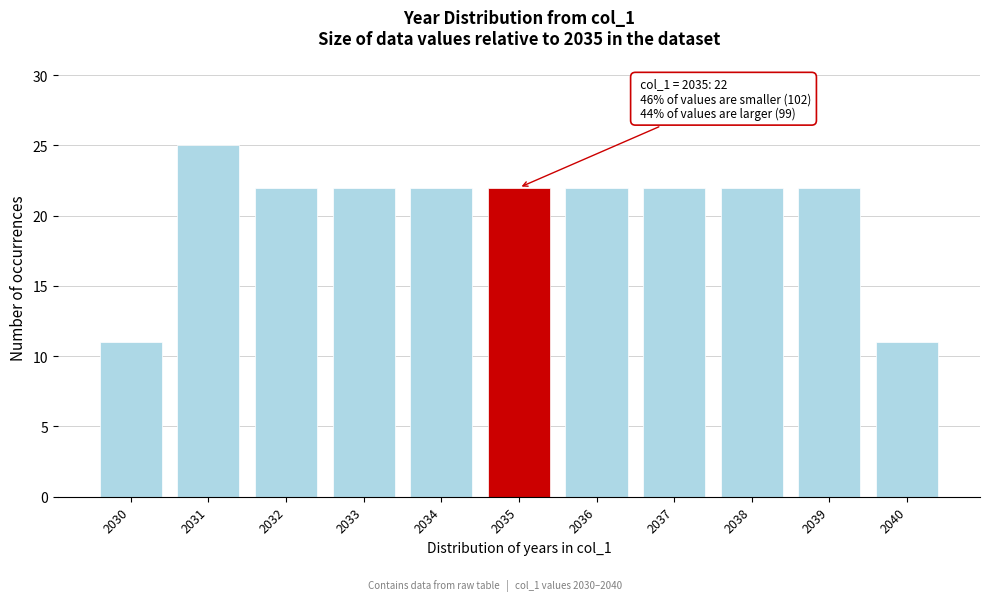

Reading left to right, what are all the values shown in this chart?

11	25	22	22	22	22	22	22	22	22	11